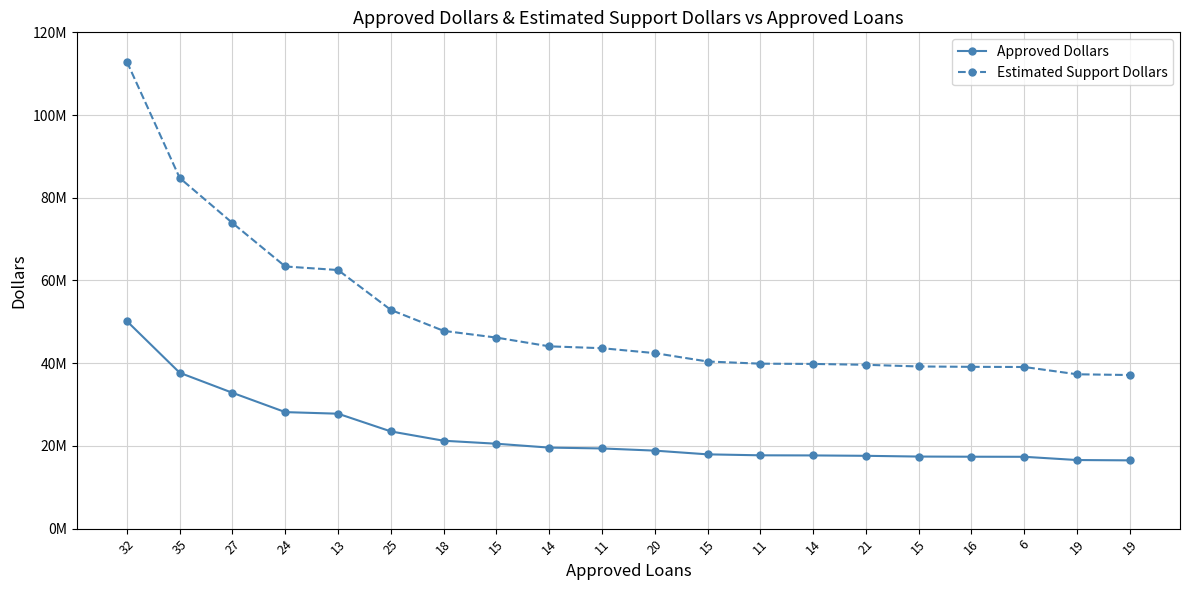

True or false: Estimated Support Dollars has more than 2 interior local peaks.

False